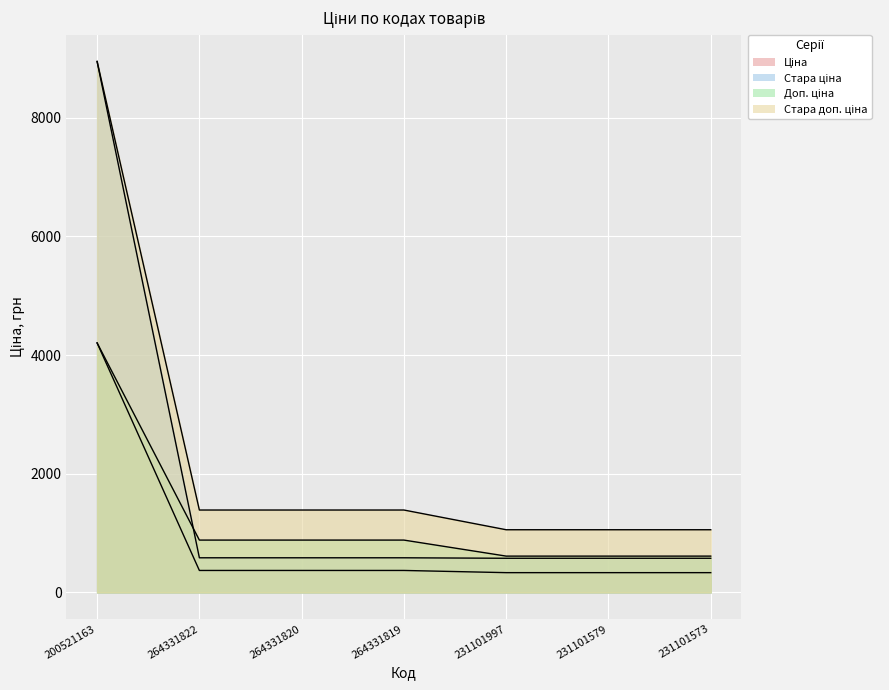

Between 200521163 and 264331820, which is larger?

200521163